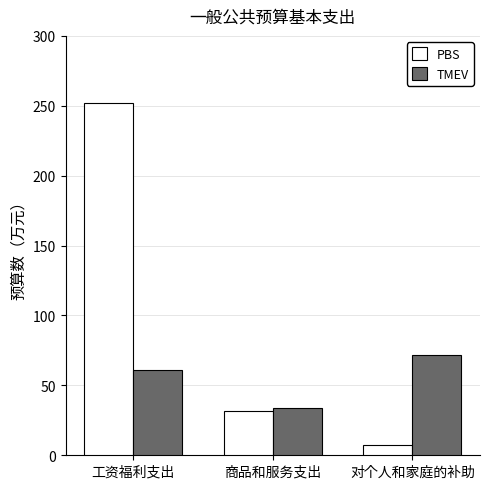

Which category has the highest value in the TMEV series?

对个人和家庭的补助